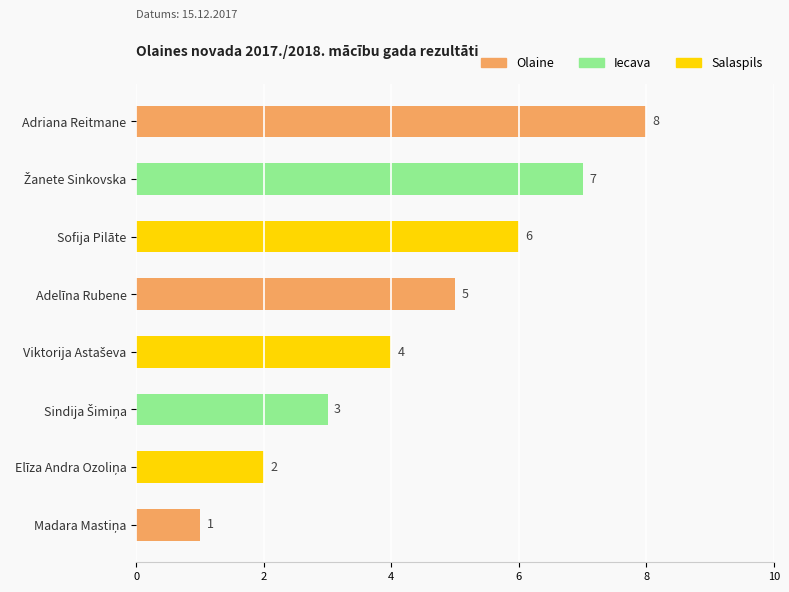

Reading top to bottom, extract all data points from this chart.

8	7	6	5	4	3	2	1